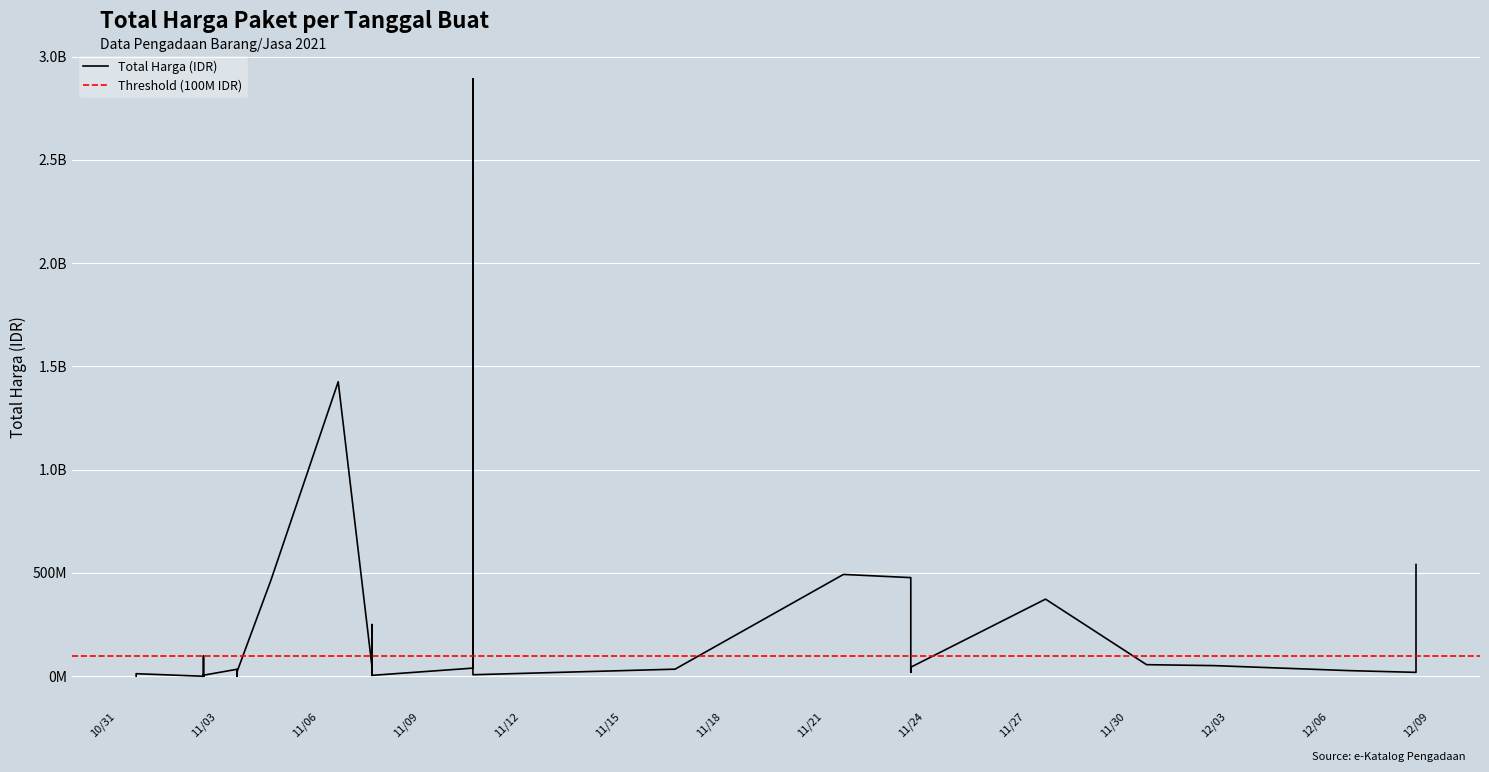

At which label is the value closest to 1446100000?

2021-11-07